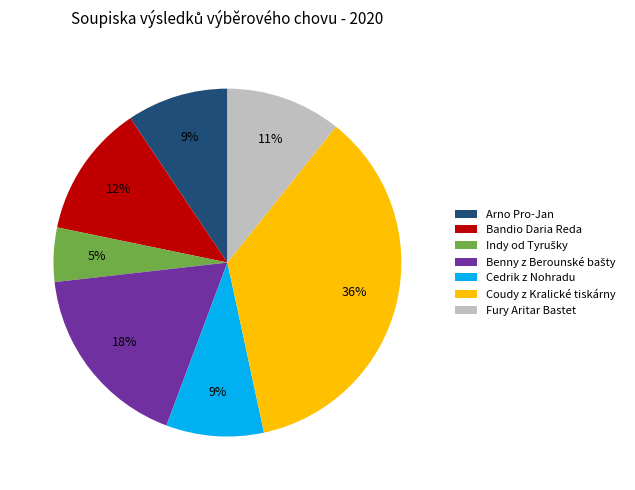

True or false: Coudy z Kralické tiskárny accounts for 36% of the total.

True